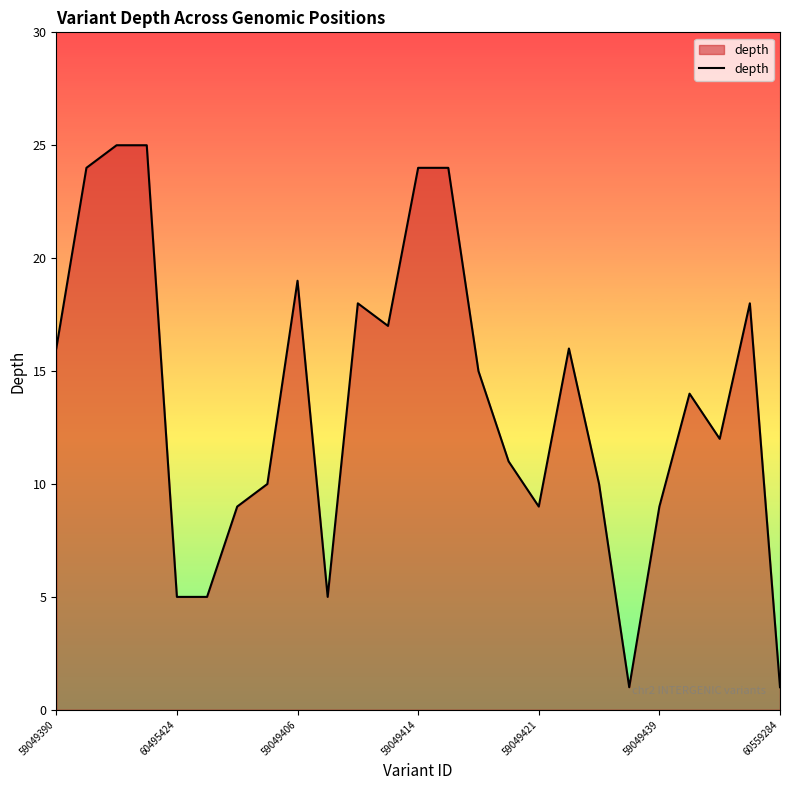

What is the maximum value shown in the chart?

25